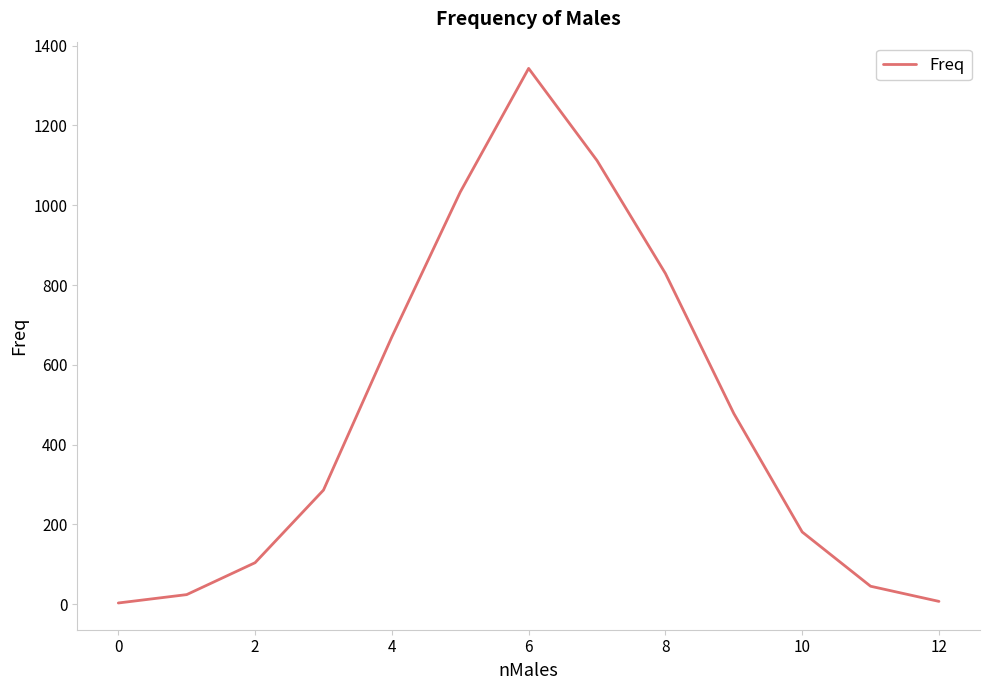

Does the chart have visible grid lines?

No